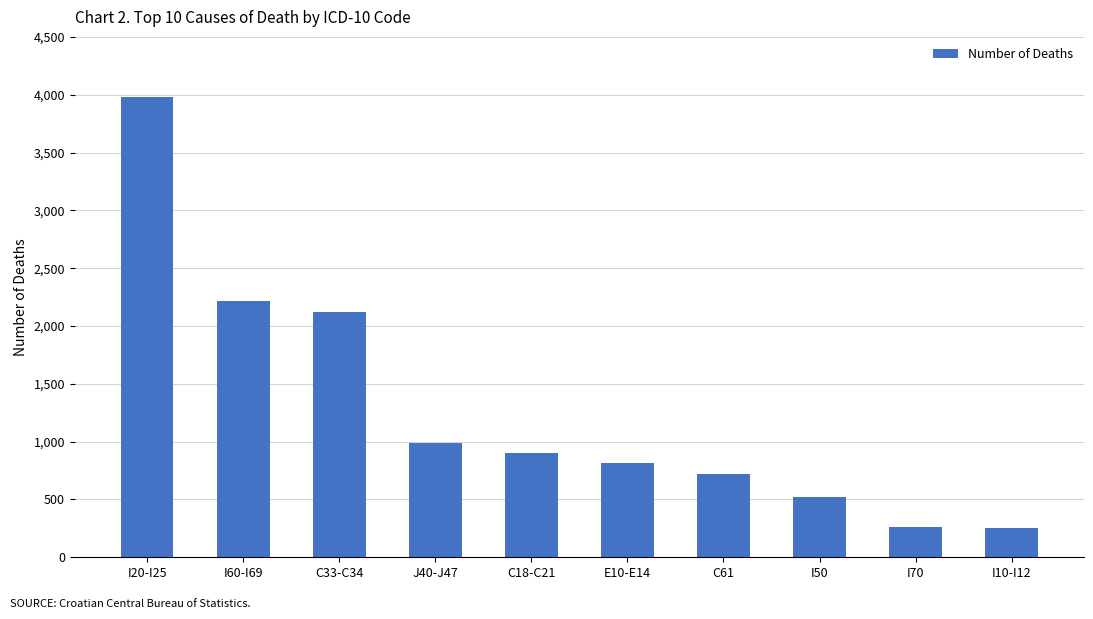

Is it true that the value at C61 is 722?

True